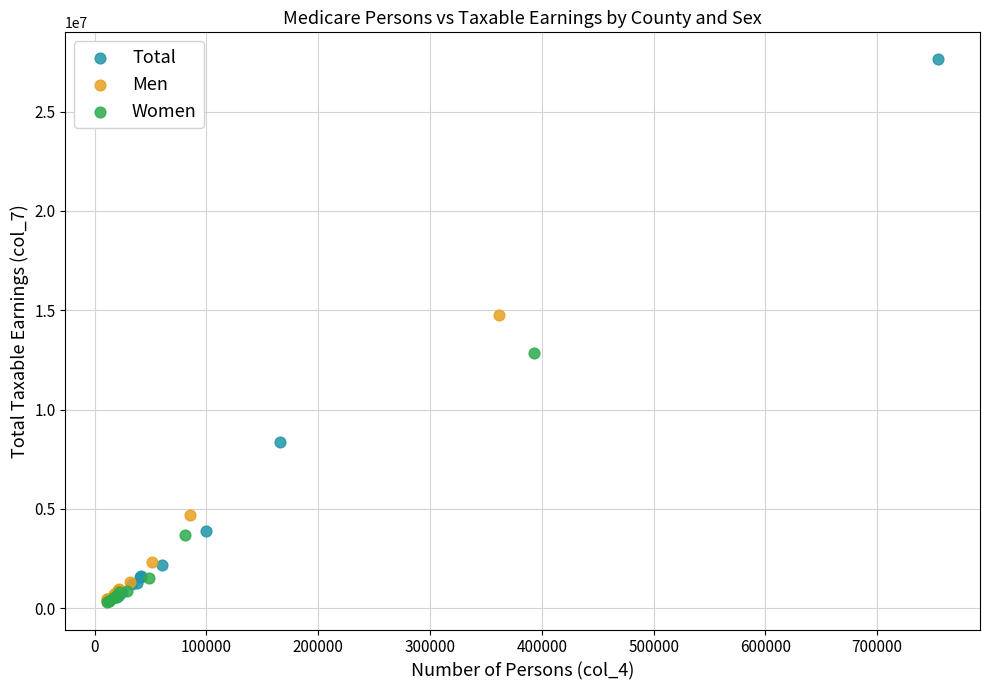

Which series reaches the maximum Y coordinate?

Total